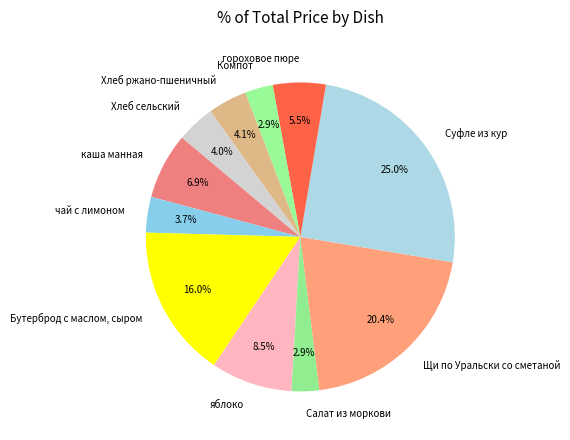

What is the ratio of the value at Салат из моркови to the value at Компот?

1.0